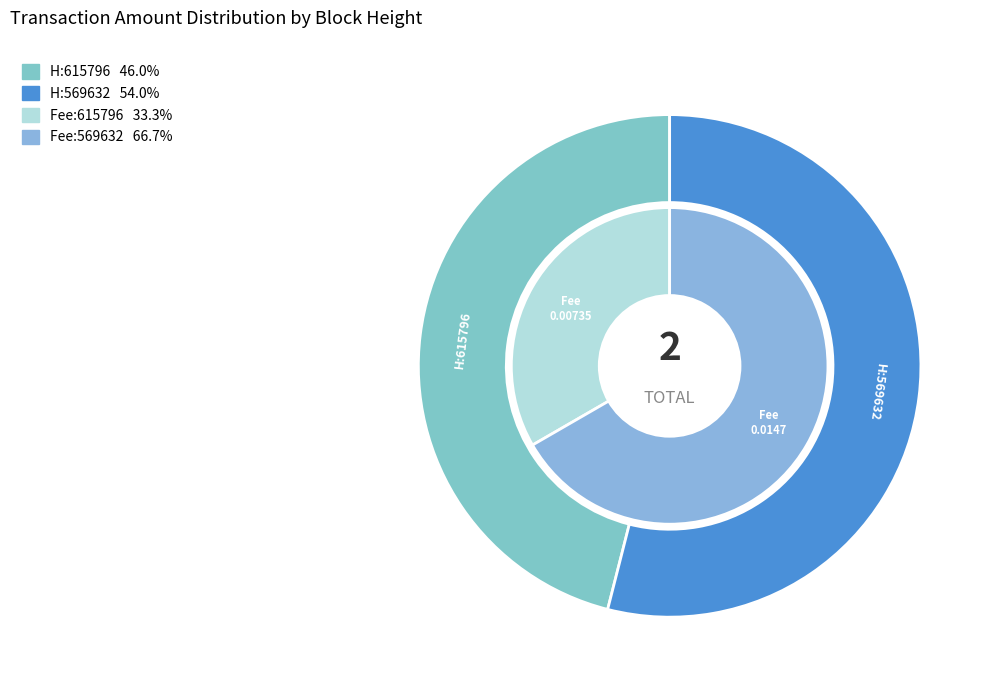

To the nearest percent, what is the difference between the 615796 and 569632 slice percentages?

8%